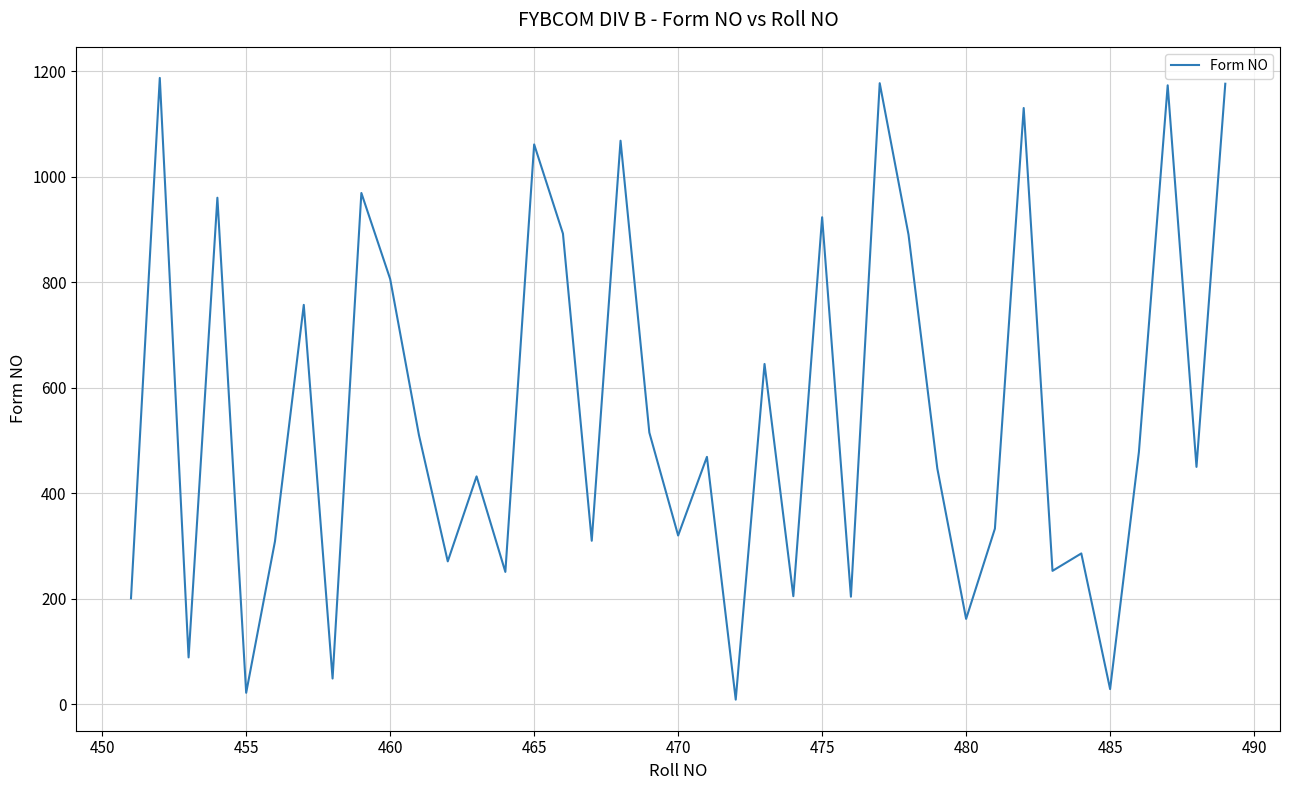

What is the maximum value shown in the chart?

1187